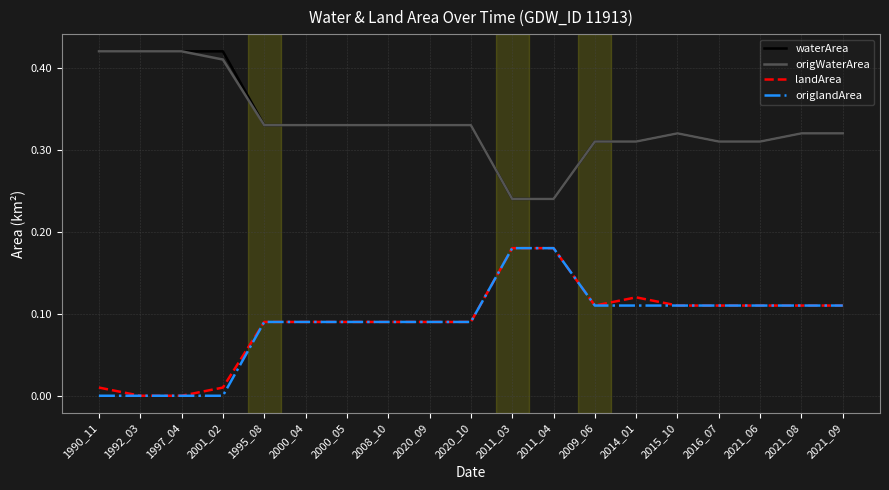

True or false: waterArea and origlandArea intersect in this chart.

False